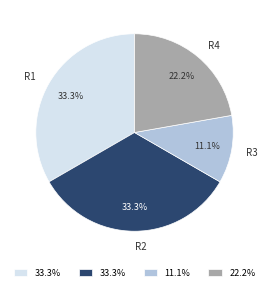

How many slices are in this pie chart?

4